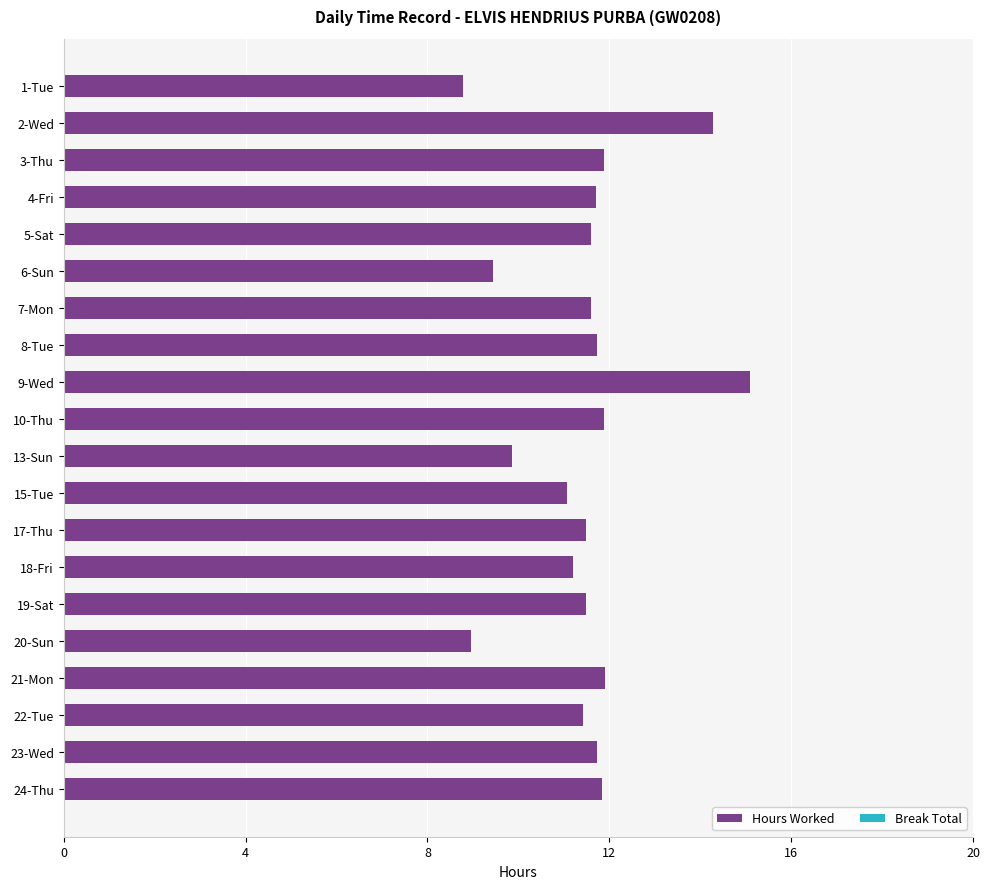

At which category does the chart reach its peak across all series?

9-Wed